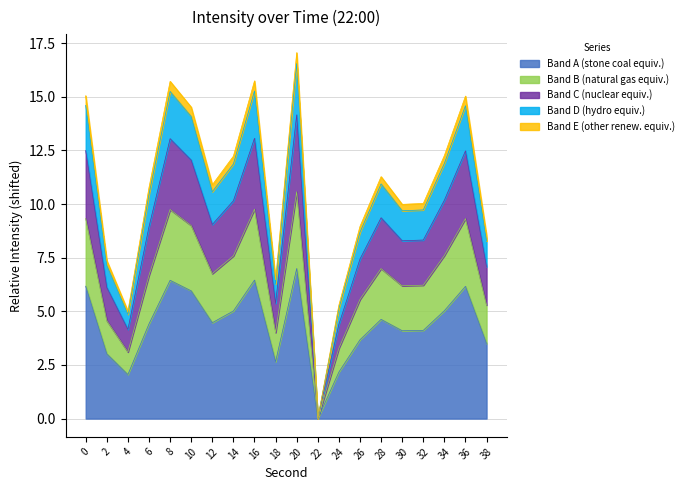

What is the value of the 15th point from the left?

4.6